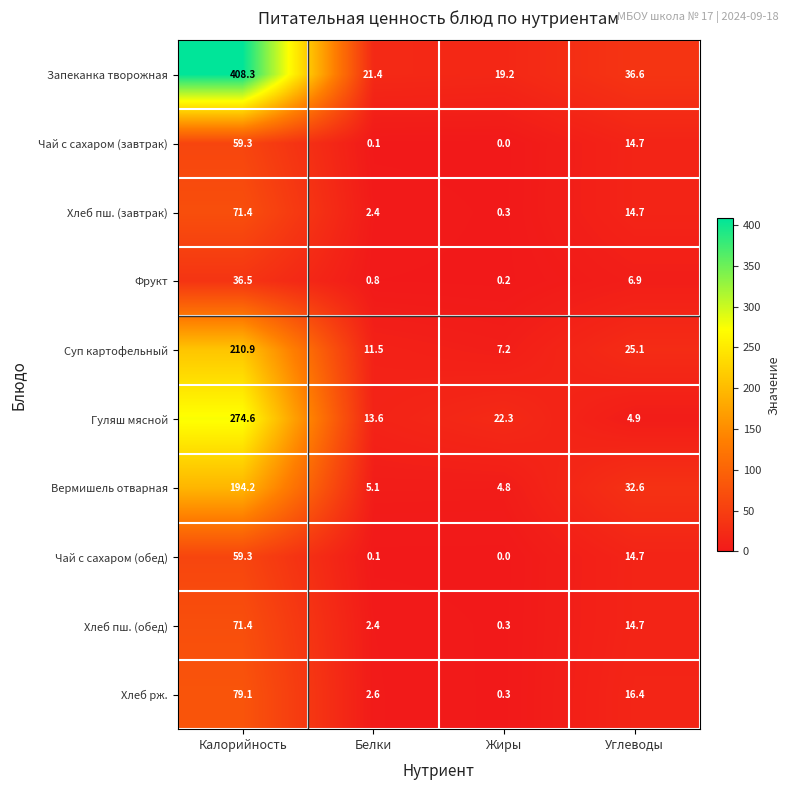

What is the lowest value of the Хлеб пш. (завтрак) series?

0.3